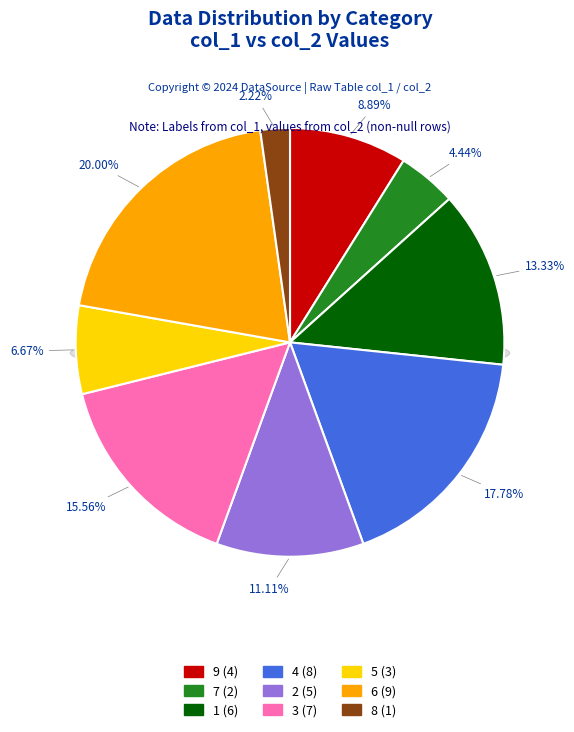

True or false: 9 accounts for 1% of the total.

False